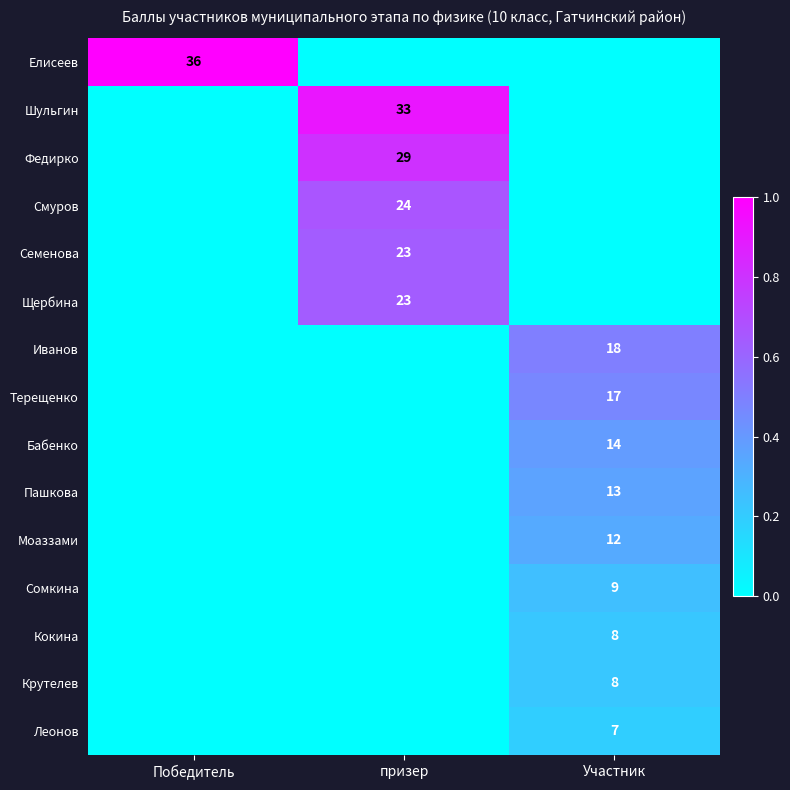

True or false: Щербина has a value of 39 at призер.

False